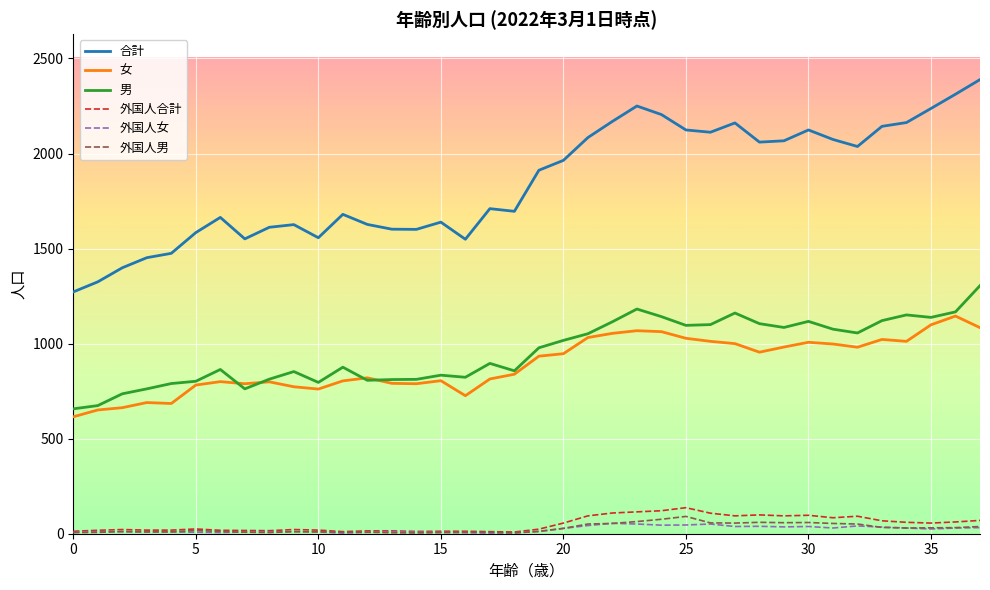

What is the greatest value displayed?

2389